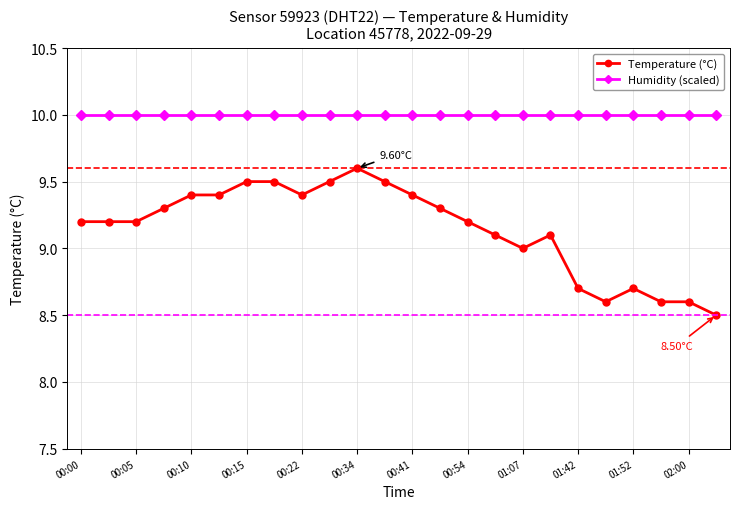

Which series has the widest spread of values?

Temperature (°C)